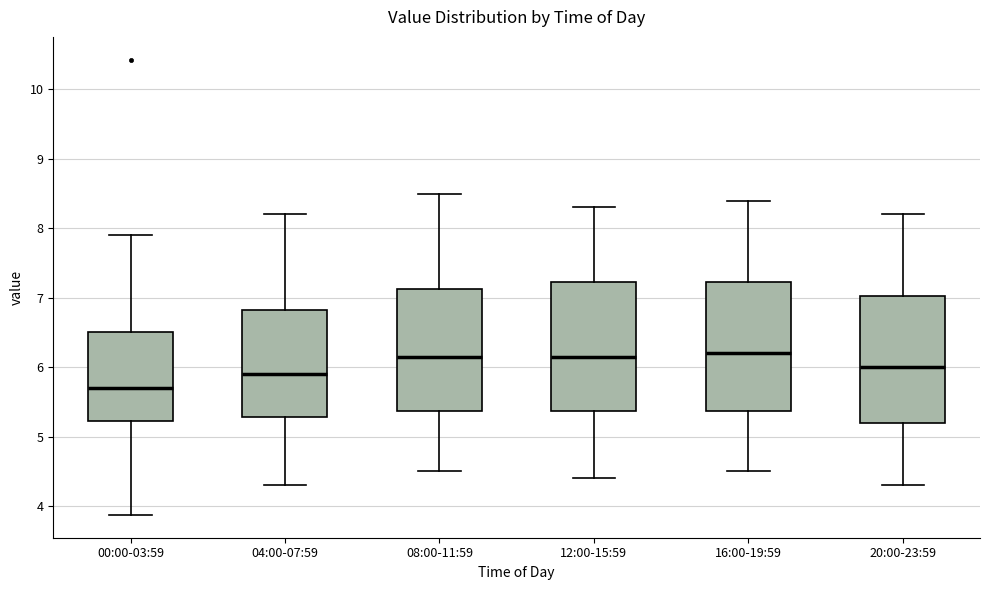

Reading left to right, transcribe this box plot: for each box, give where its median line is, the range the box spans, and where its two whiskers end, as read against the y-axis. The values are not printed on the chart, so give them approximately, as read against the axis.

00:00-03:59: median 5.7, box 5.2 to 6.5, whiskers 3.9 to 7.9
04:00-07:59: median 5.9, box 5.3 to 6.8, whiskers 4.3 to 8.2
08:00-11:59: median 6.2, box 5.4 to 7.1, whiskers 4.5 to 8.5
12:00-15:59: median 6.2, box 5.4 to 7.2, whiskers 4.4 to 8.3
16:00-19:59: median 6.2, box 5.4 to 7.2, whiskers 4.5 to 8.4
20:00-23:59: median 6.0, box 5.2 to 7.0, whiskers 4.3 to 8.2